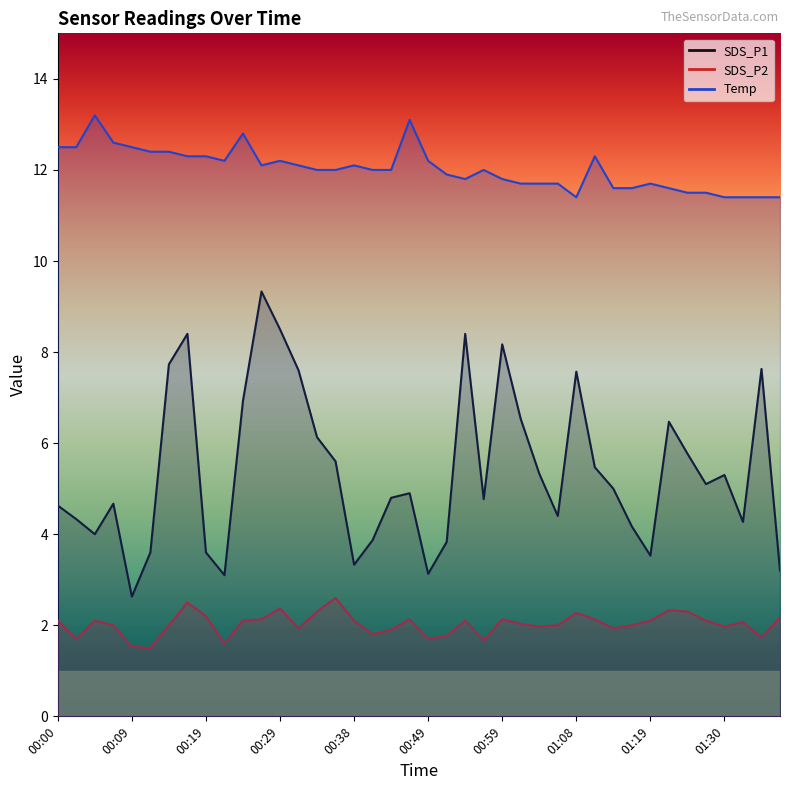

The value of SDS_P1 at 00:41 is 6.0. True or false?

False